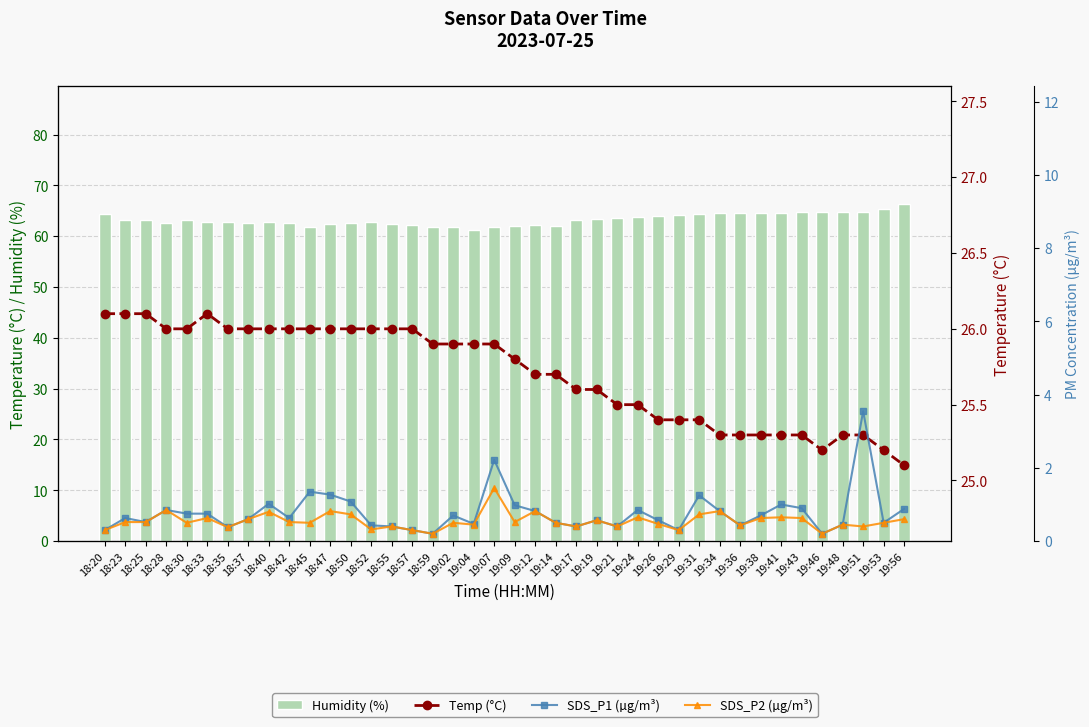

Does the chart contain stacked bars?

No